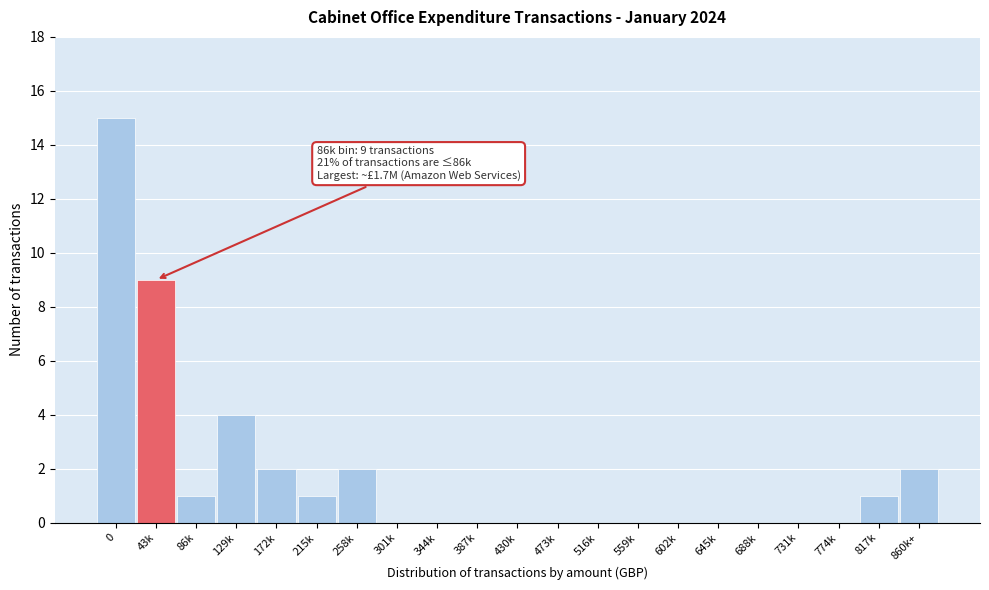

Reading right to left, list all the values displayed in this chart.

860k+=2	817k=1	774k=0	731k=0	688k=0	645k=0	602k=0	559k=0	516k=0	473k=0	430k=0	387k=0	344k=0	301k=0	258k=2	215k=1	172k=2	129k=4	86k=1	43k=9	0=15